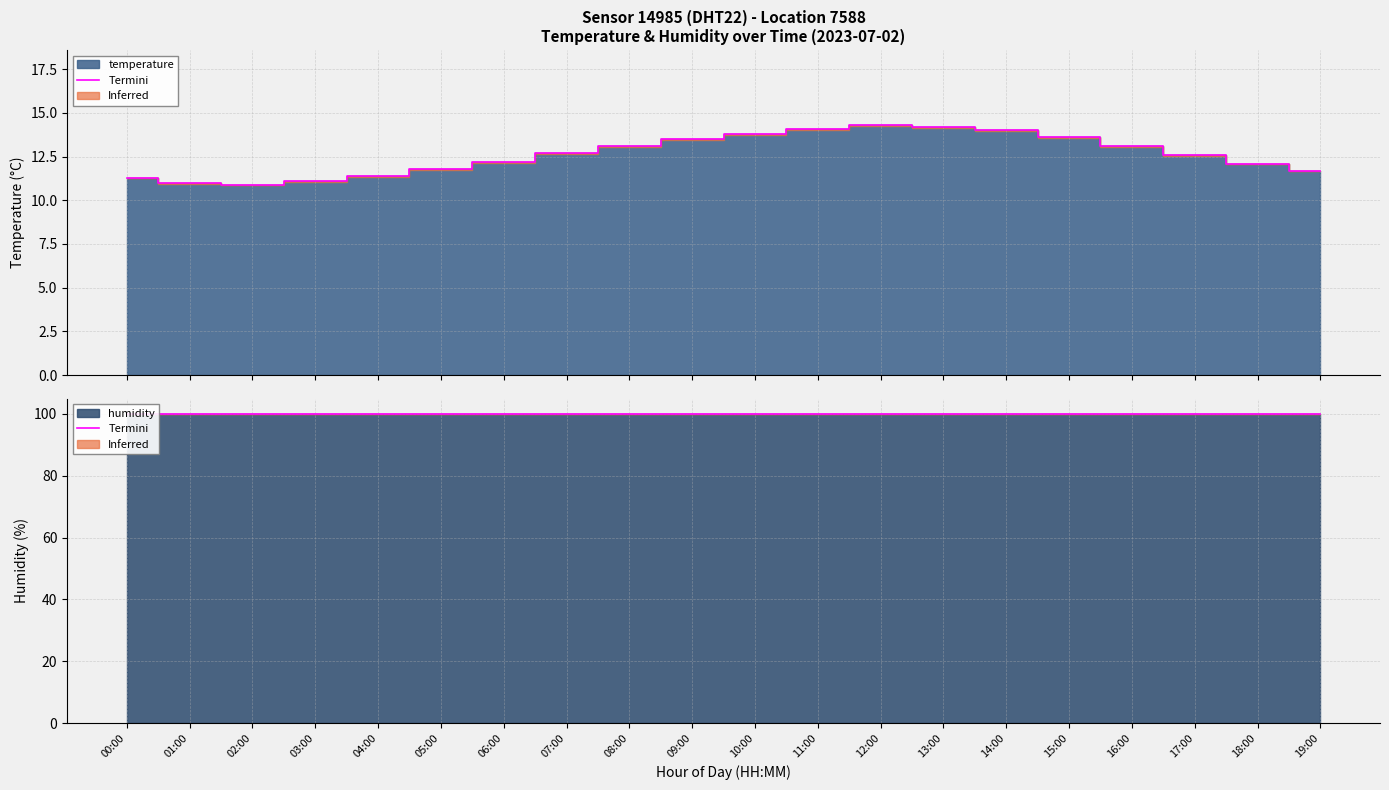

Approximately how many times larger is the value at 00:00 compared to 08:00?

0.9